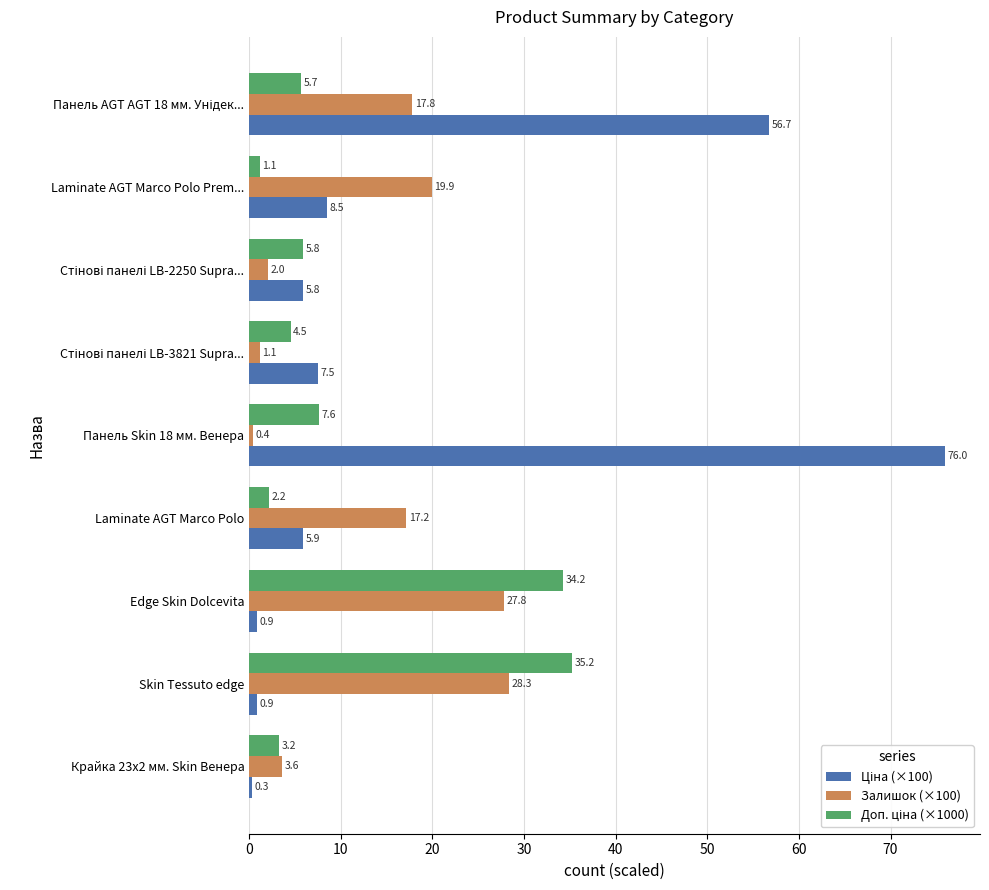

At which category is the sum across all series the highest?

Панель Skin 18 мм. Венера